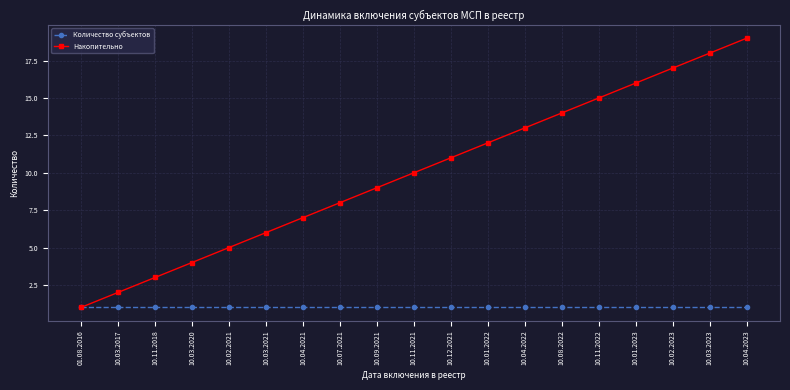

Rank the series at 10.04.2022 from highest to lowest value.

Накопительно, Количество субъектов